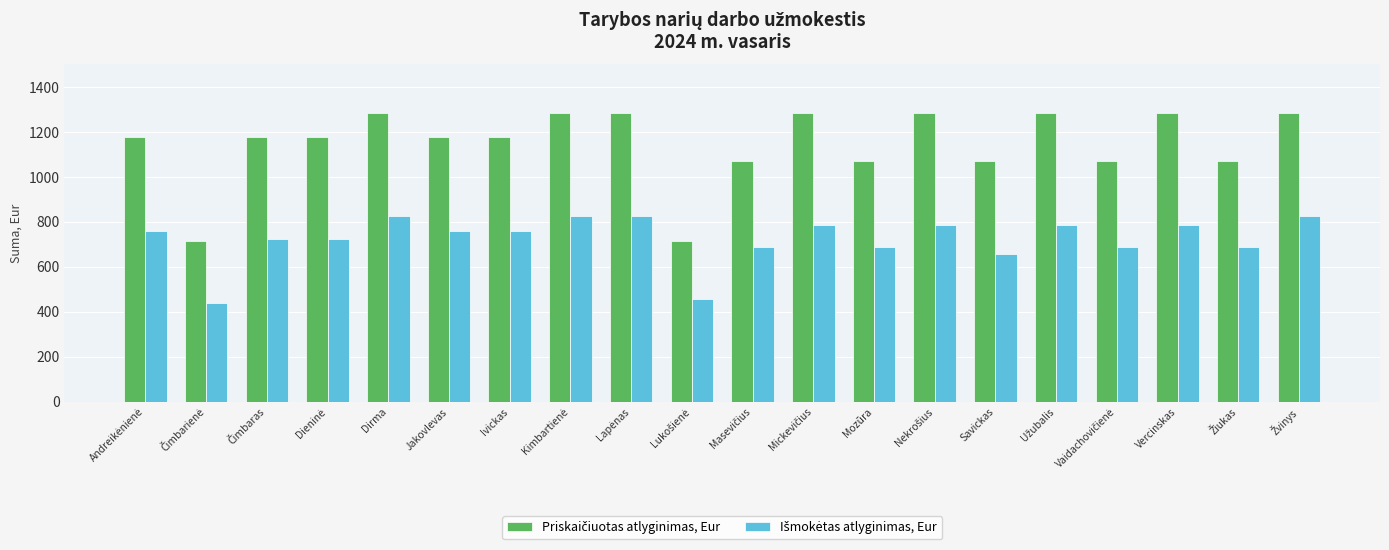

What is the minimum value shown in the chart?

437.8